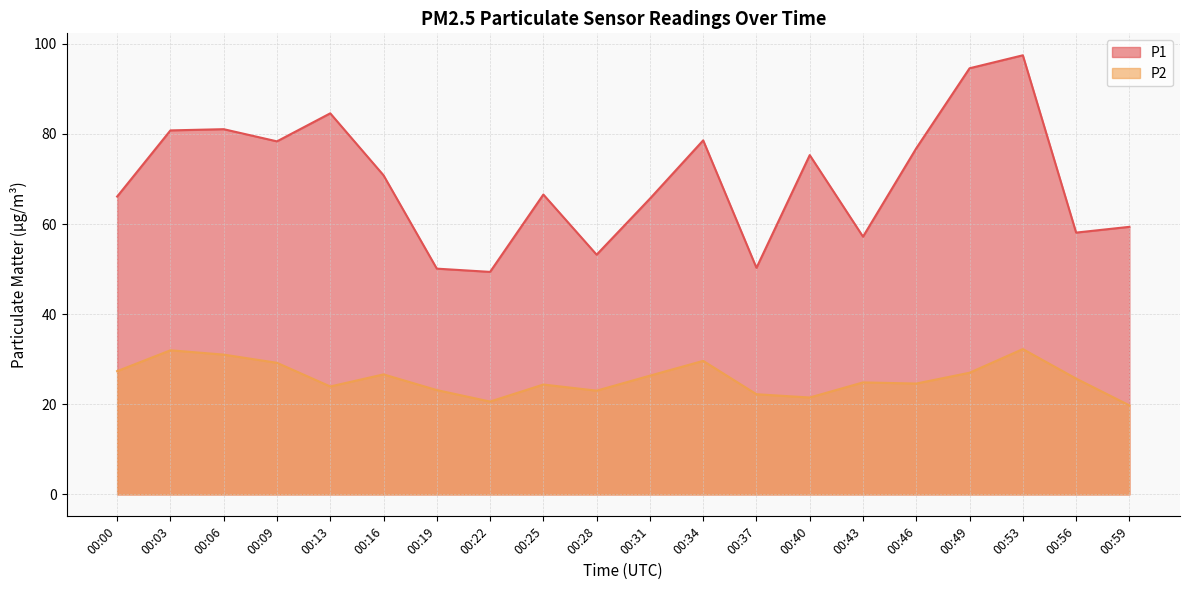

How many values in the P2 series are below 25?

10